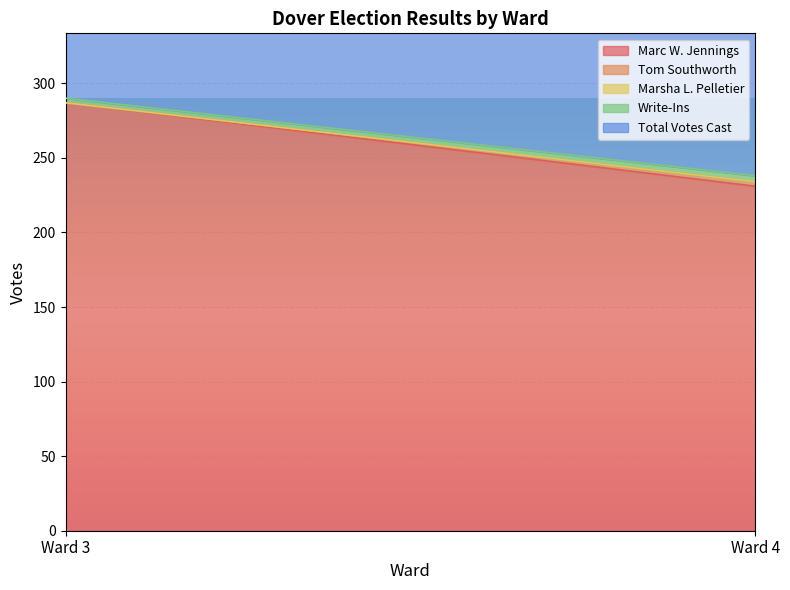

Is it true that Total Votes Cast equals 238 at Ward 4?

True